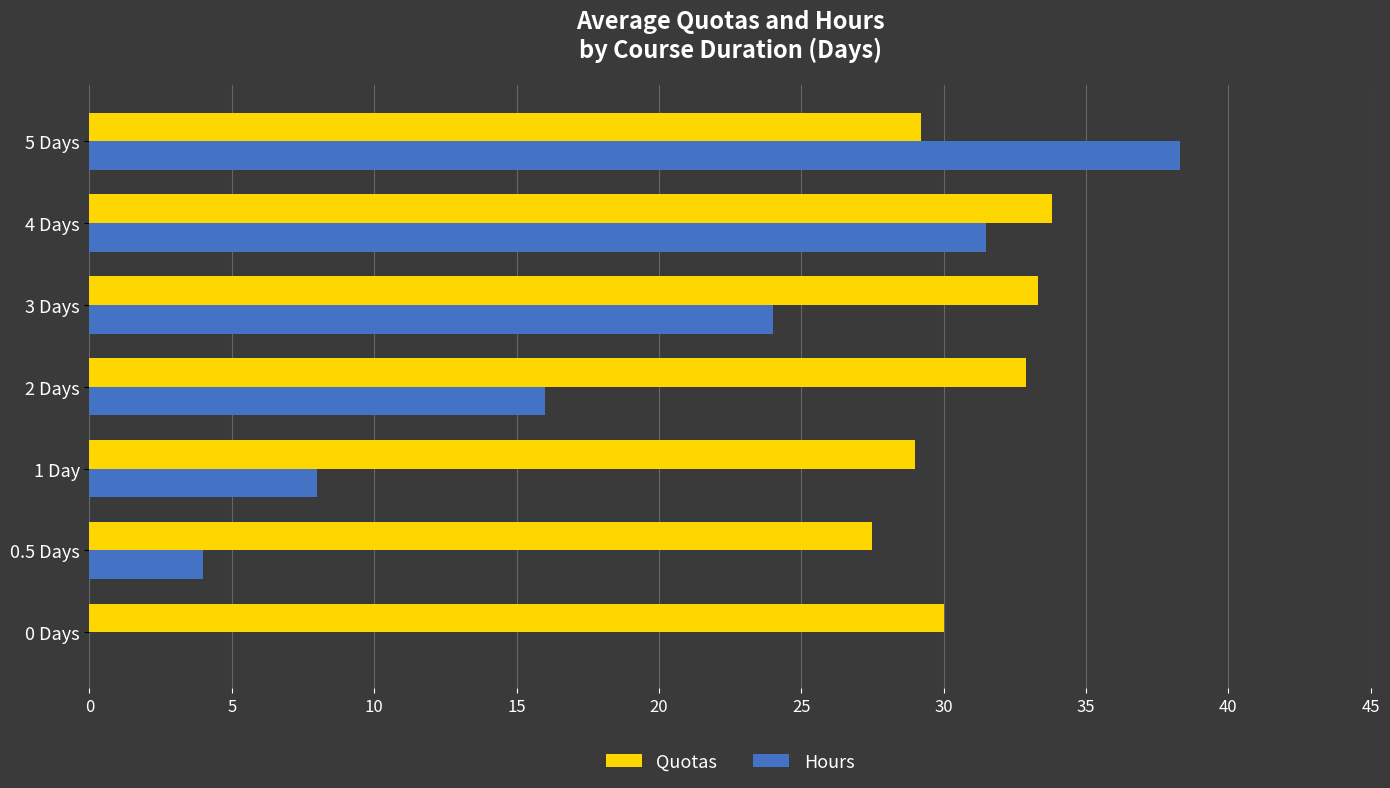

Which series changed the most between 0 Days and 4 Days?

Hours